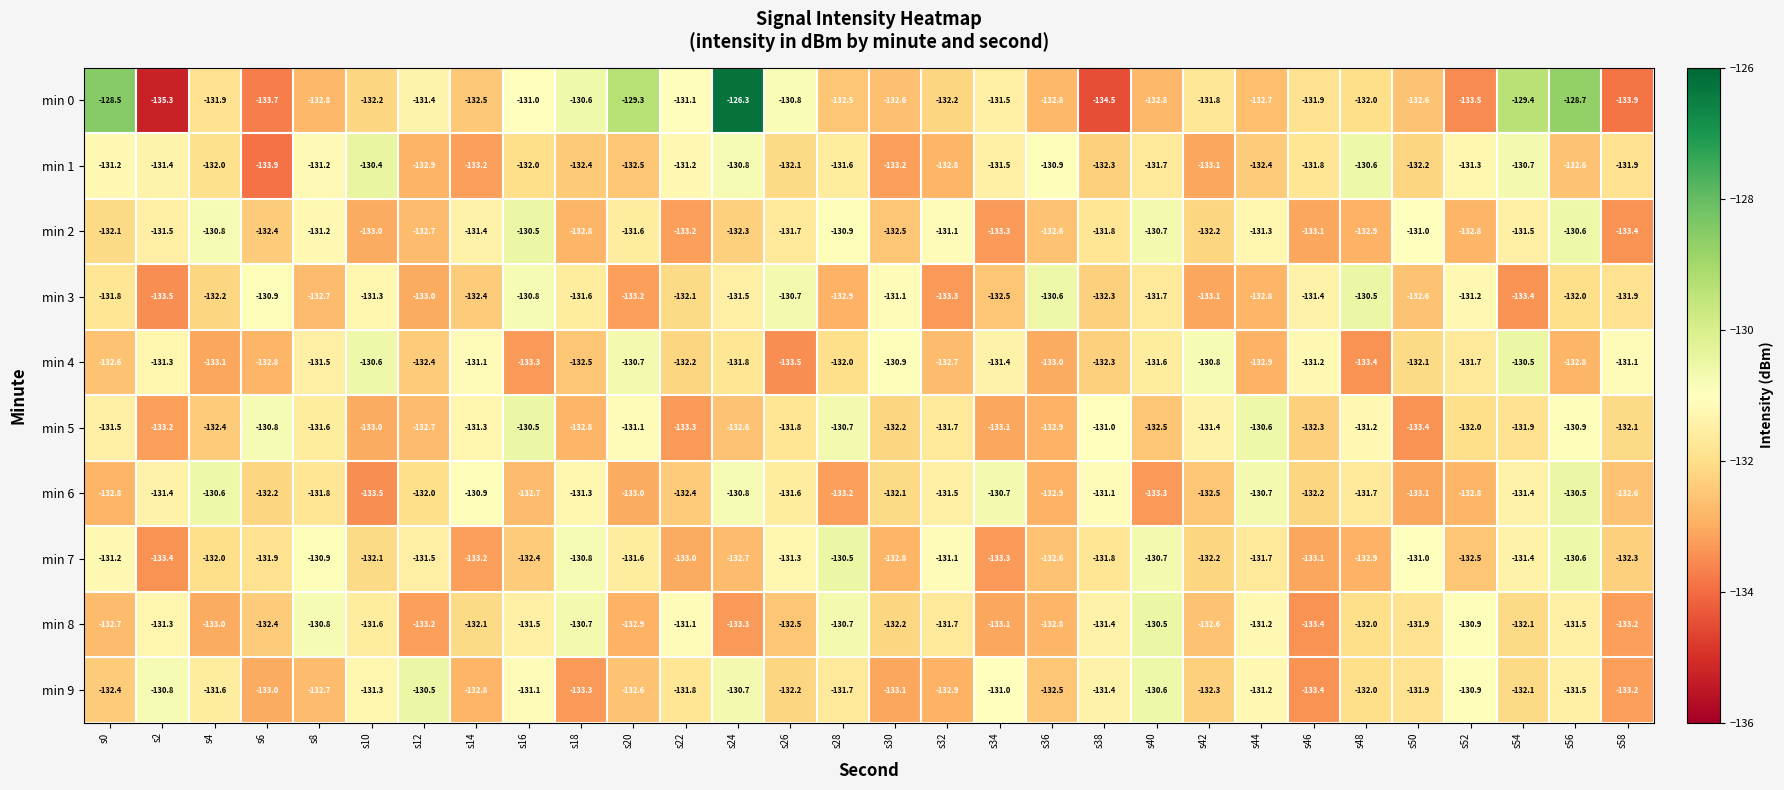

What is the minimum value shown in the chart?

-135.3